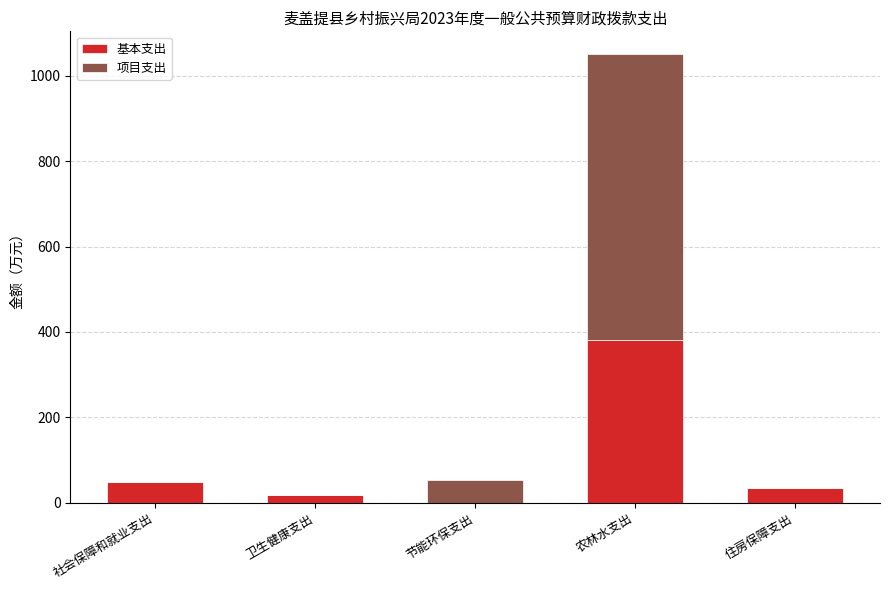

Where is 基本支出 nearest to the value 190?

社会保障和就业支出